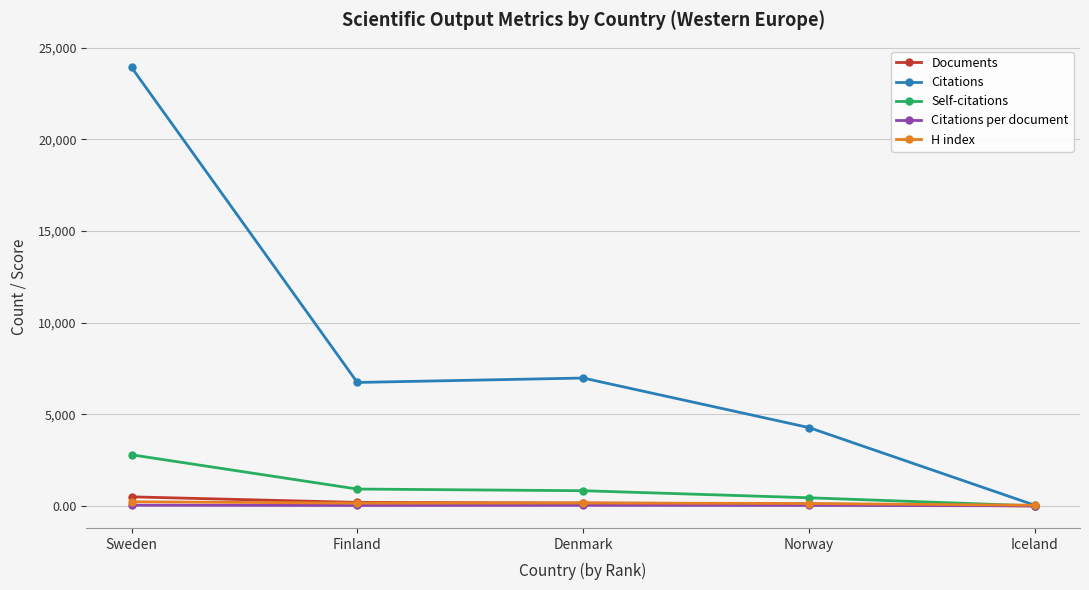

Count the number of data series in this chart.

5